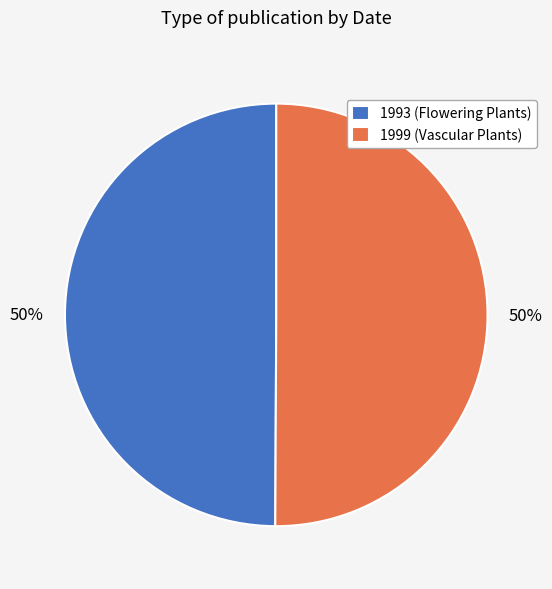

Do 1993 (Flowering Plants) and 1999 (Vascular Plants) together represent more than half of the pie?

Yes